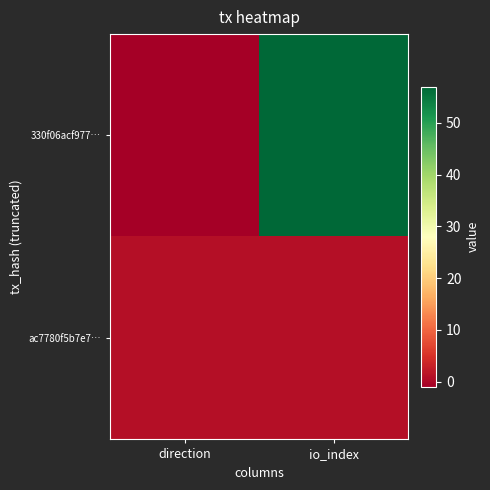

Which series has the largest range (max minus min)?

330f06acf977…